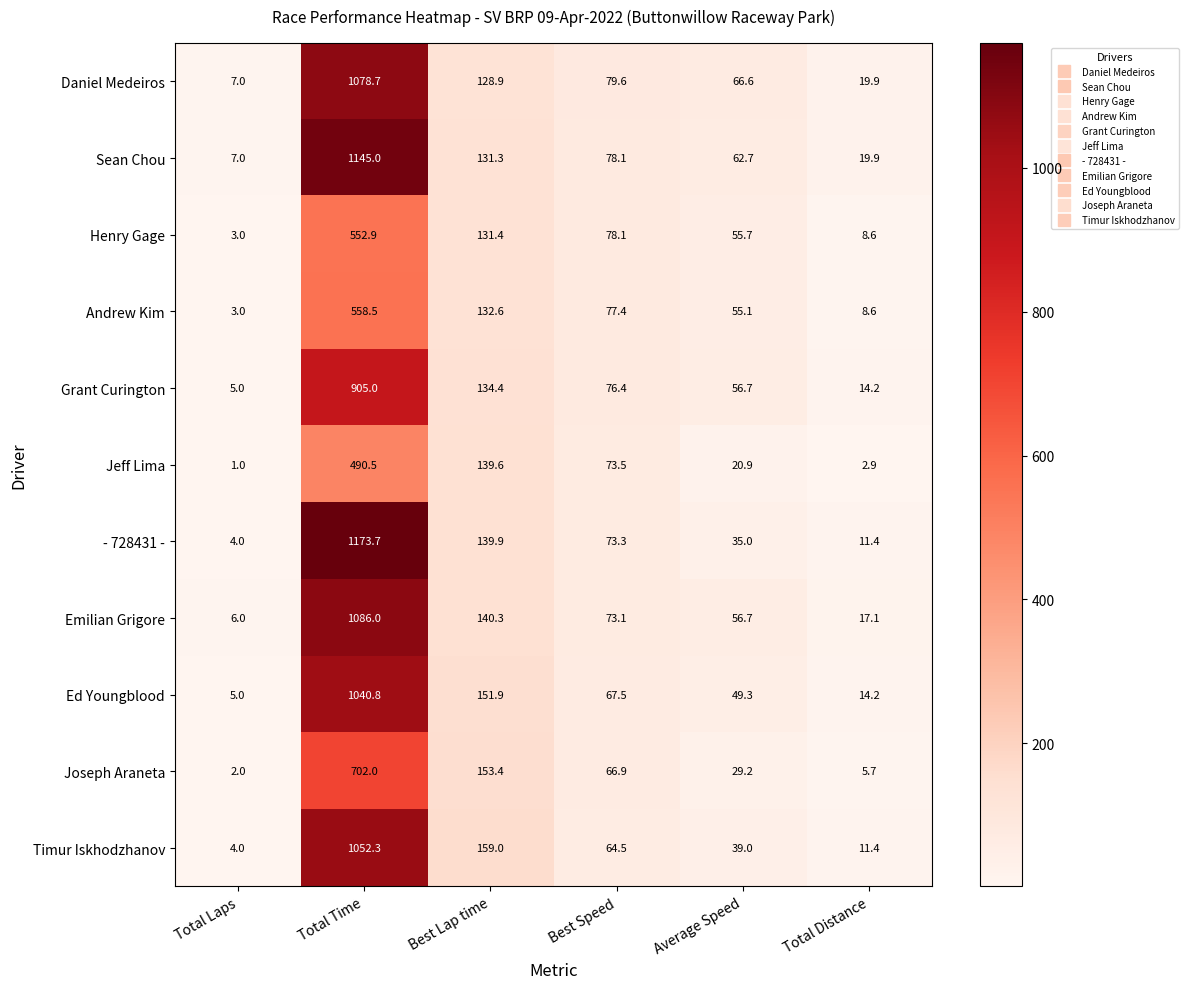

Where does the Andrew Kim series first go above 77?

Total Time